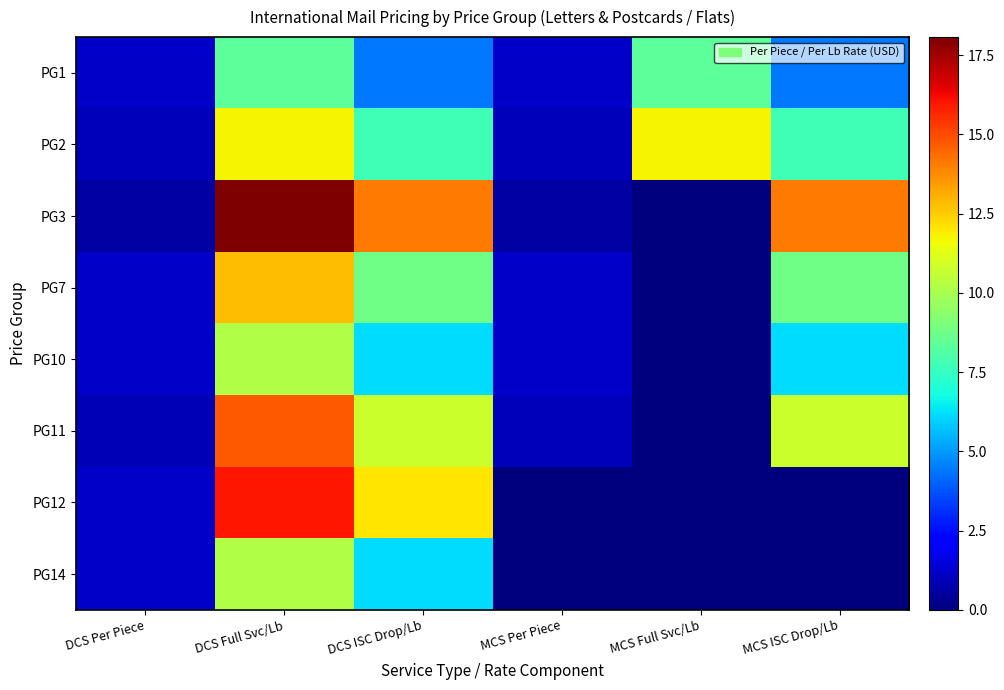

List the series in order of their peak value, highest first.

PG3, PG12, PG11, PG7, PG2, PG10, PG14, PG1